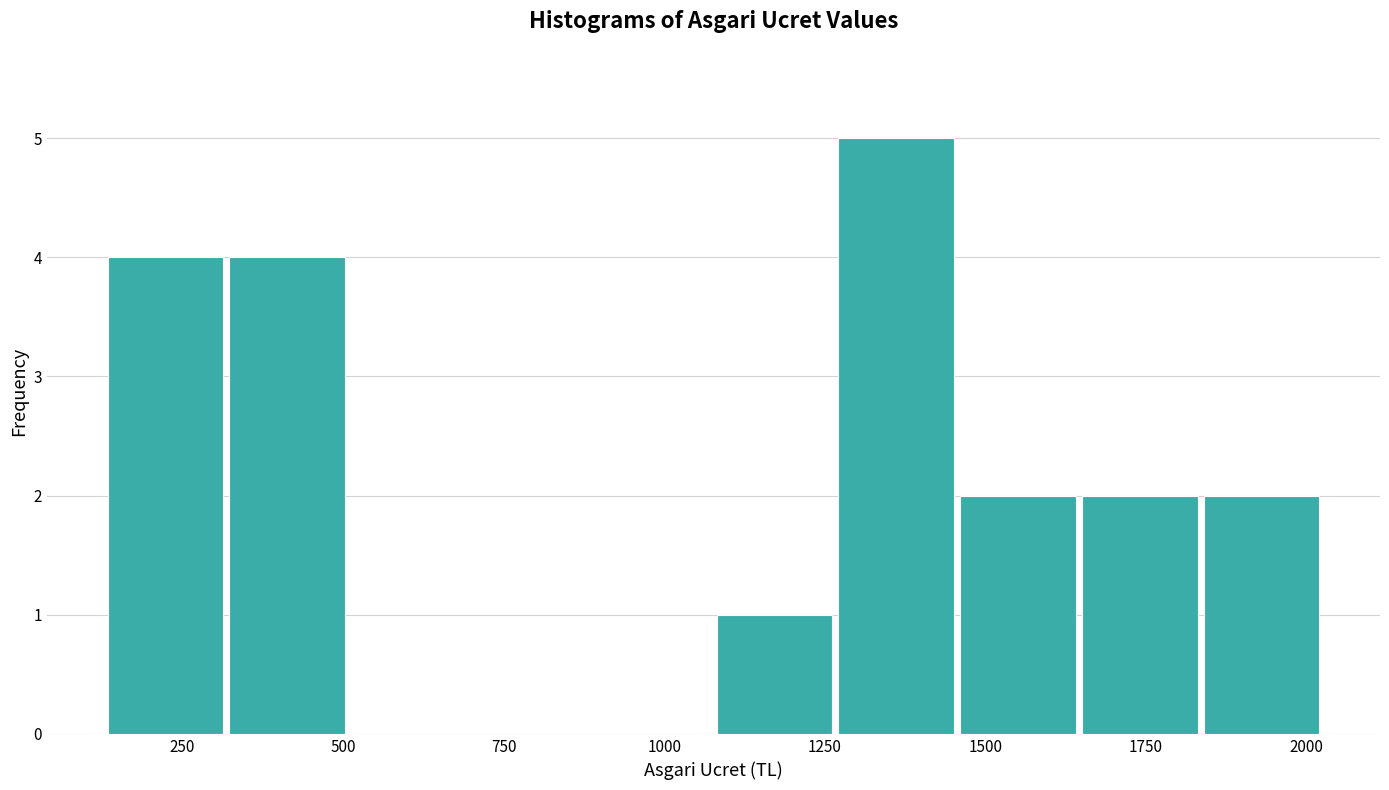

Read against the x-axis, roughly where is the centre of the tallest bar?

1350